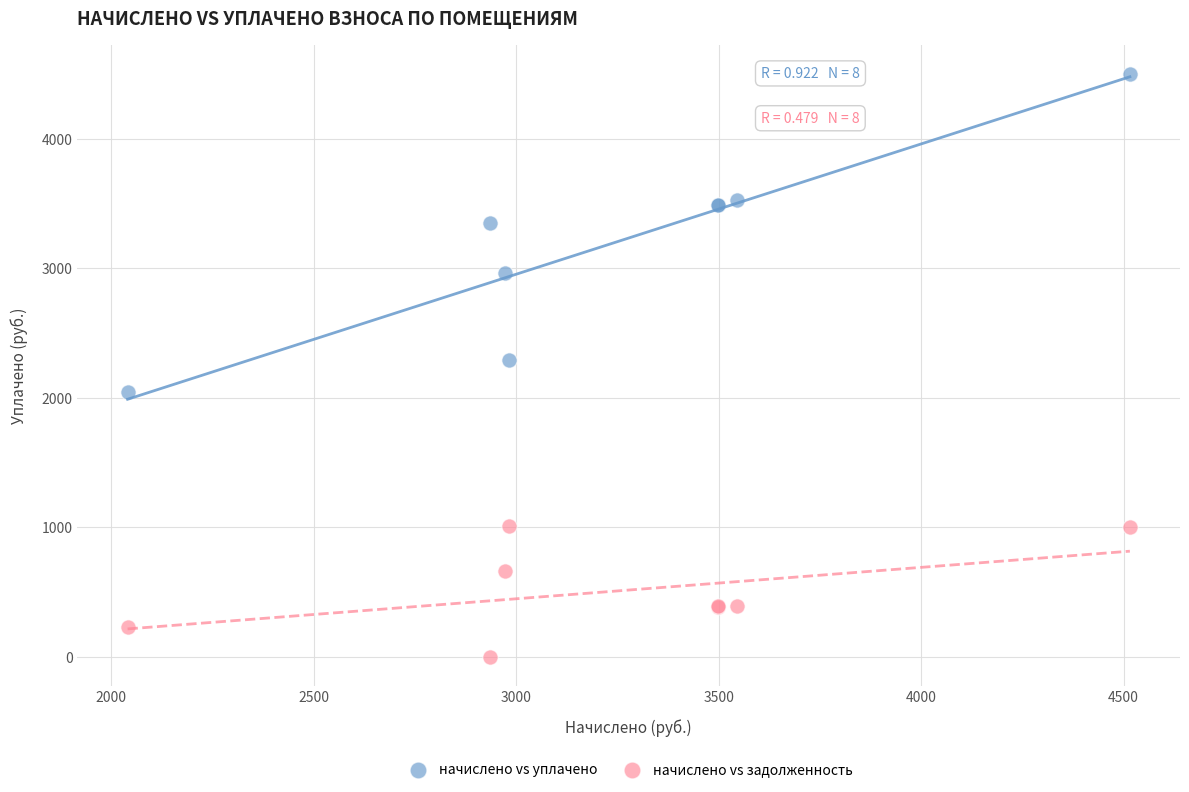

Which series has the largest Y range (max minus min)?

начислено vs уплачено